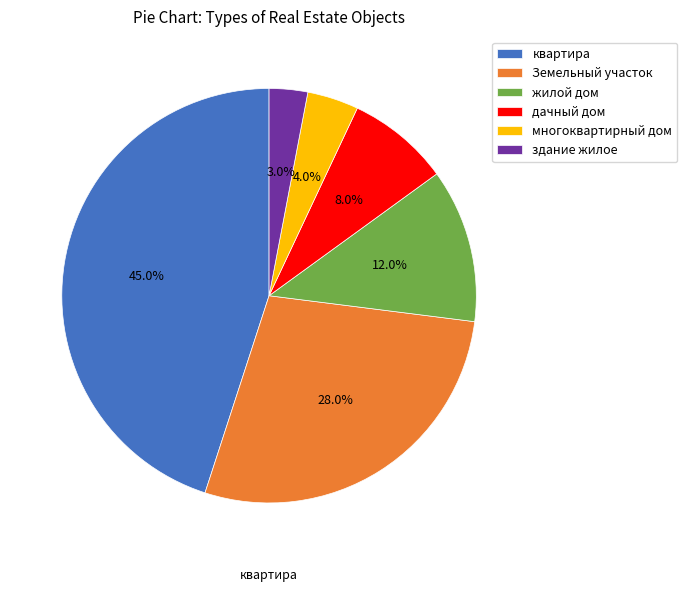

What portion of the pie excludes здание жилое?

97.0%